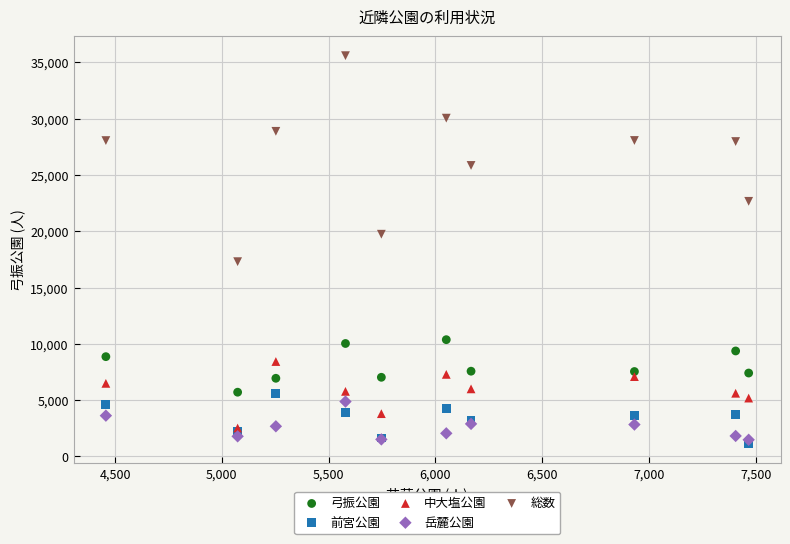

Which series contains the lowest Y value?

前宮公園